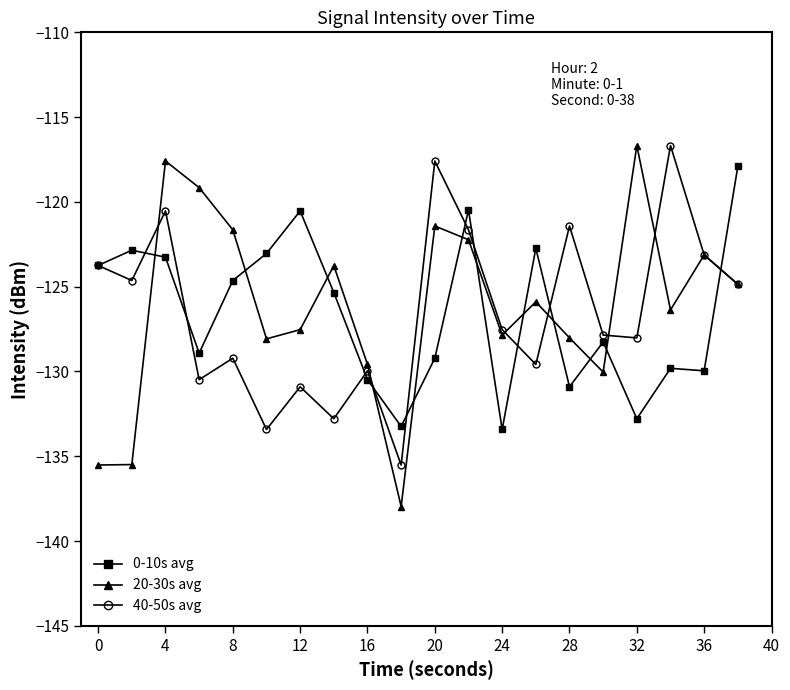

Which series has the largest range (max minus min)?

20-30s avg